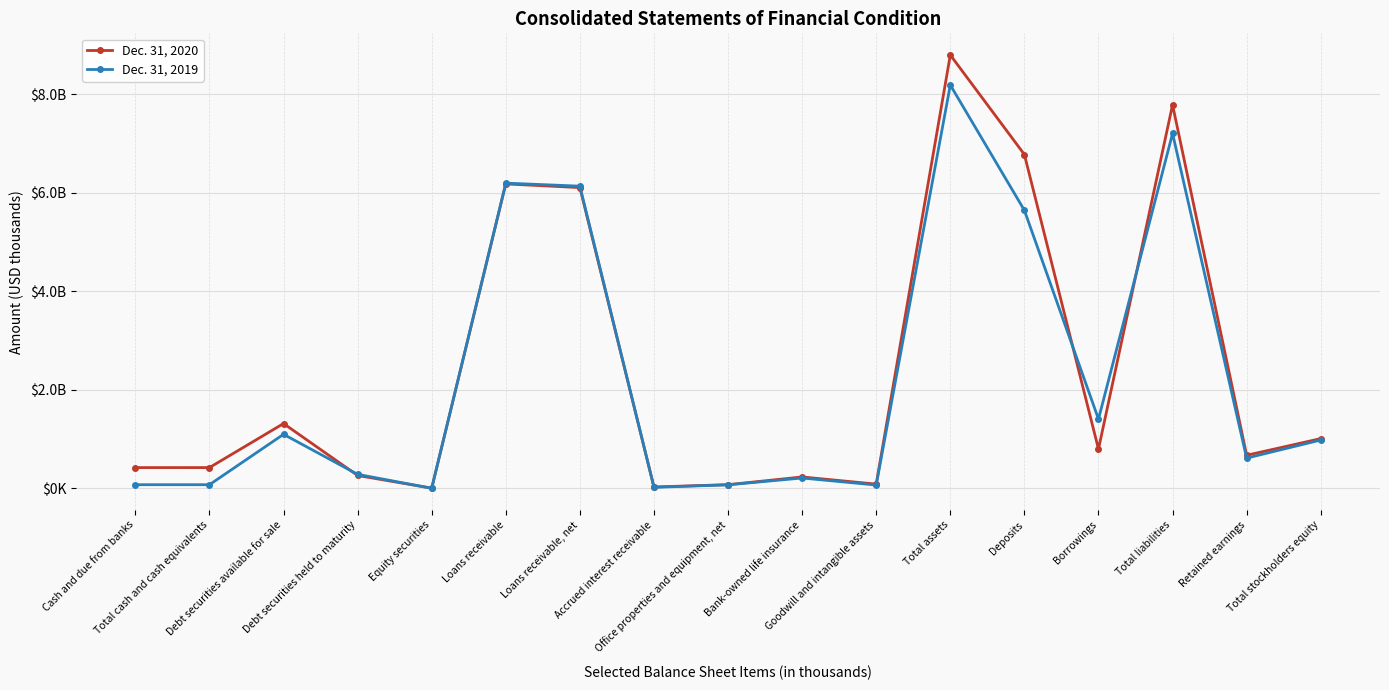

Which series has the largest total across all categories?

Dec. 31, 2020